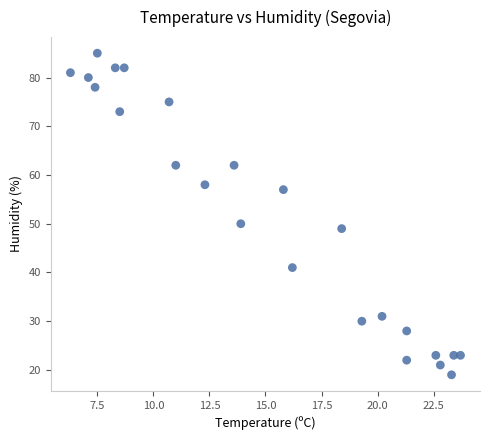

What is the range of Y values (max minus min)?

66